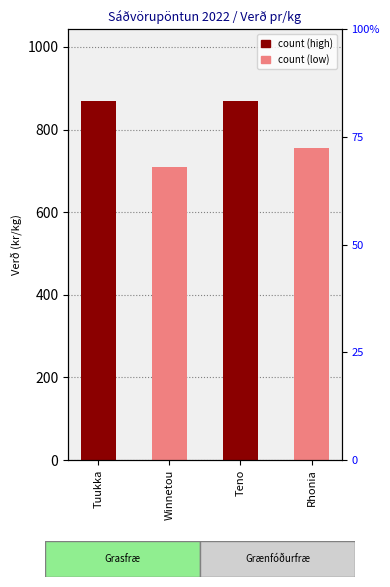

What is the ratio of the value at Teno to the value at Rhonia?

1.1